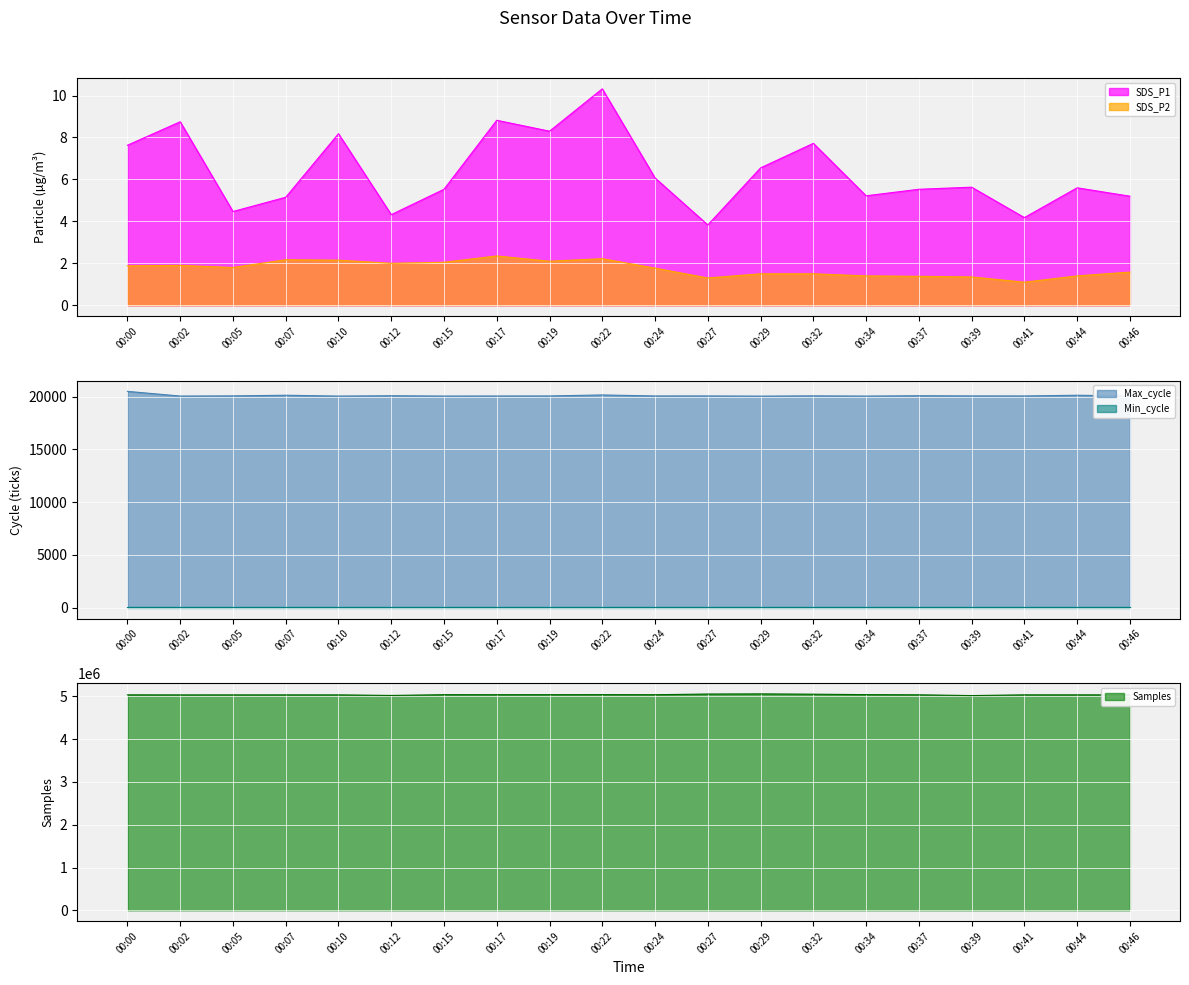

At which label does SDS_P1 reach its minimum?

00:27